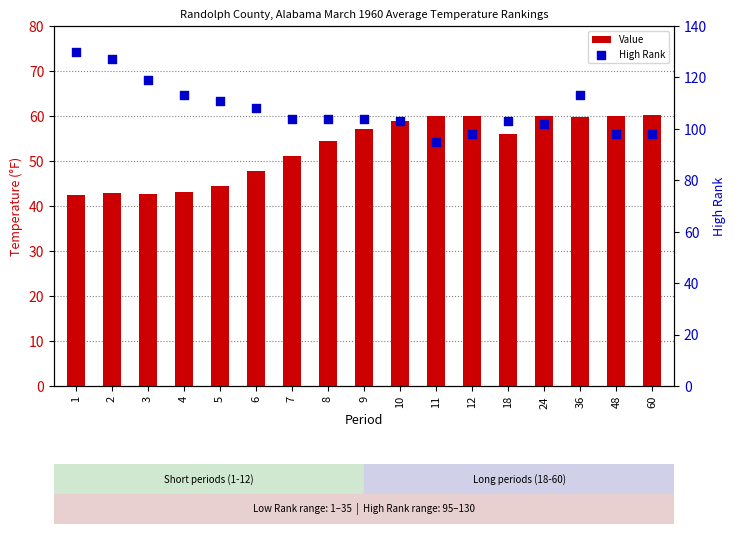

What are all the series names shown in the legend?

Value, High Rank